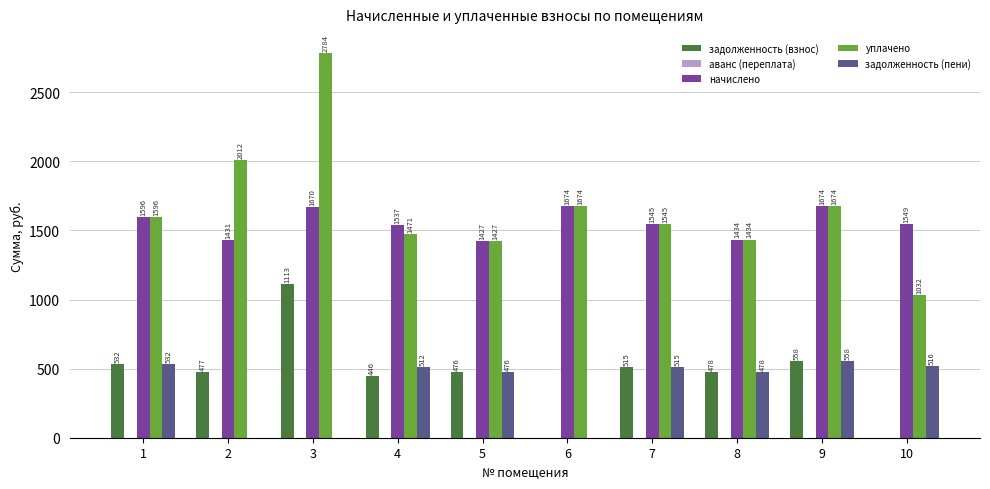

What is the total value across all series at 10?

3097.1